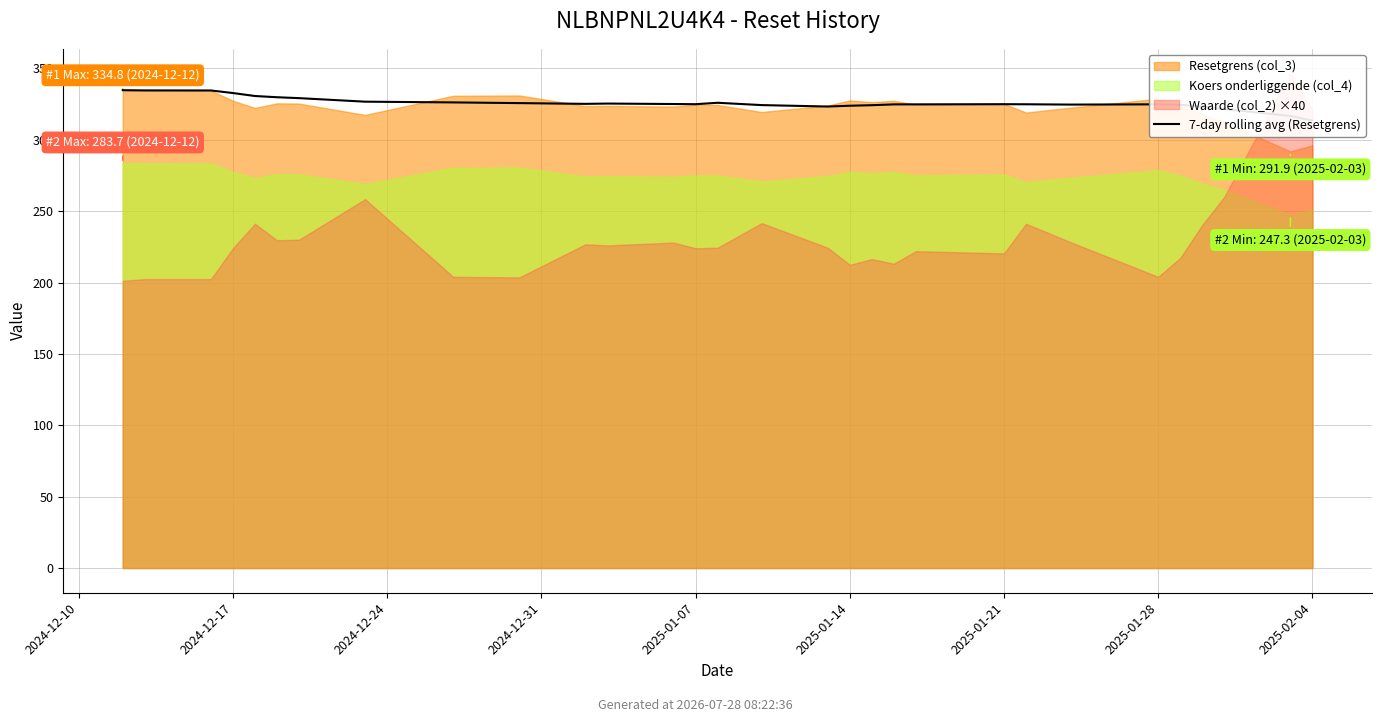

How many lines are shown in the chart?

1